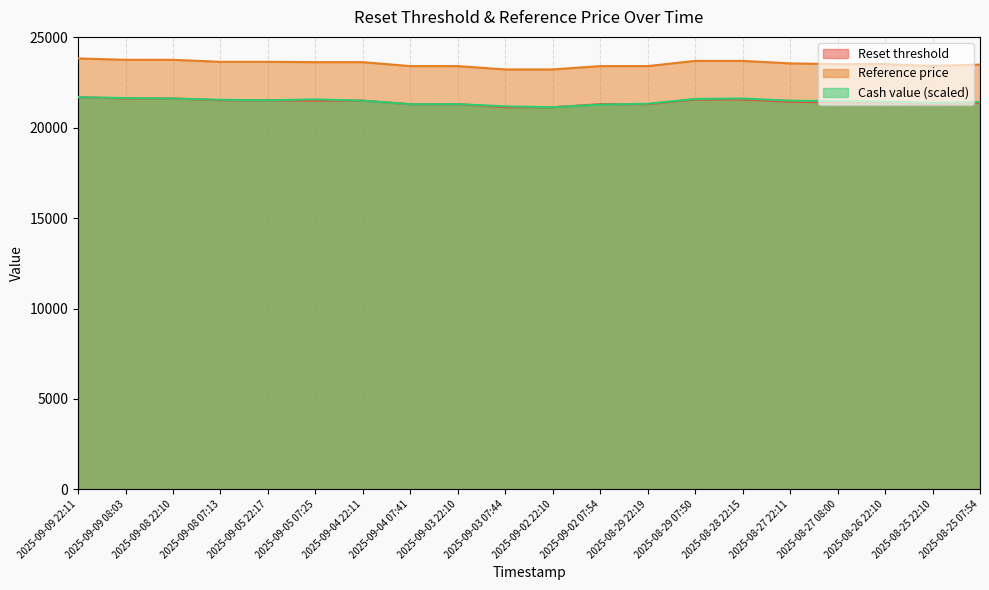

What is the sum of all Cash value values?

429134.7